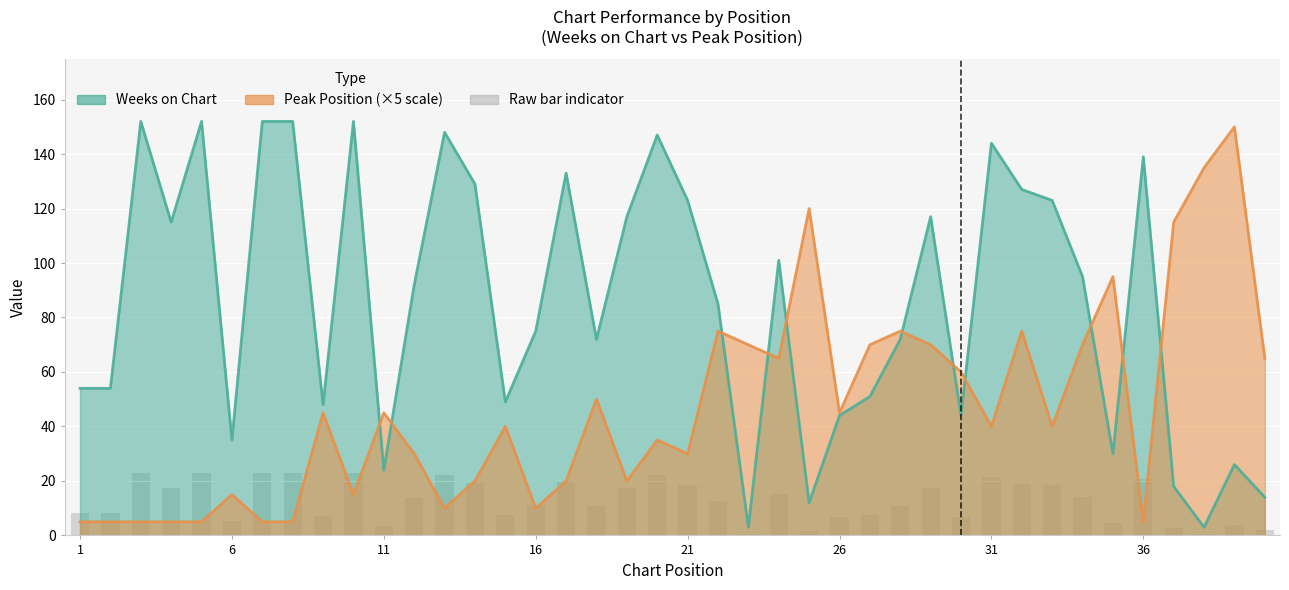

Rank the series at 39 from lowest to highest value.

Weeks on Chart, Peak Position